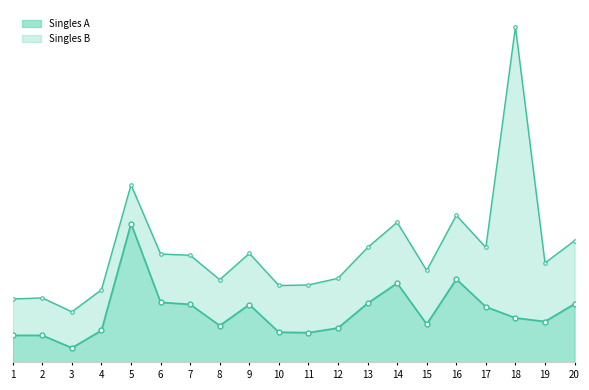

What is the value of the Singles A point at the 15th from the left?

15